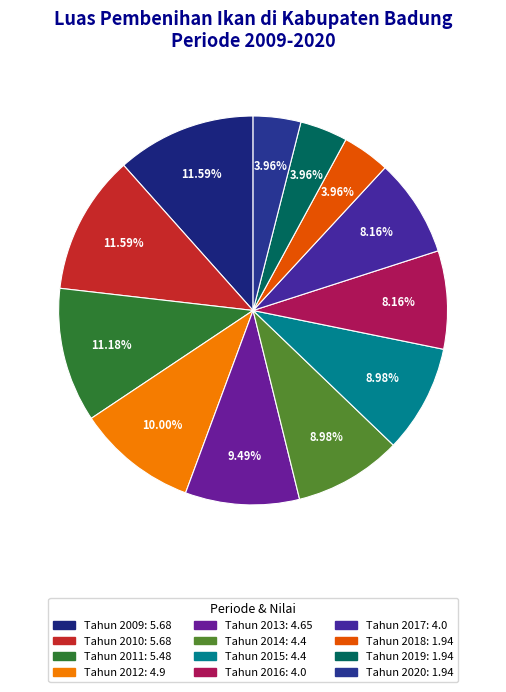

What is the total percentage of Tahun 2017 and Tahun 2015?

17.1%